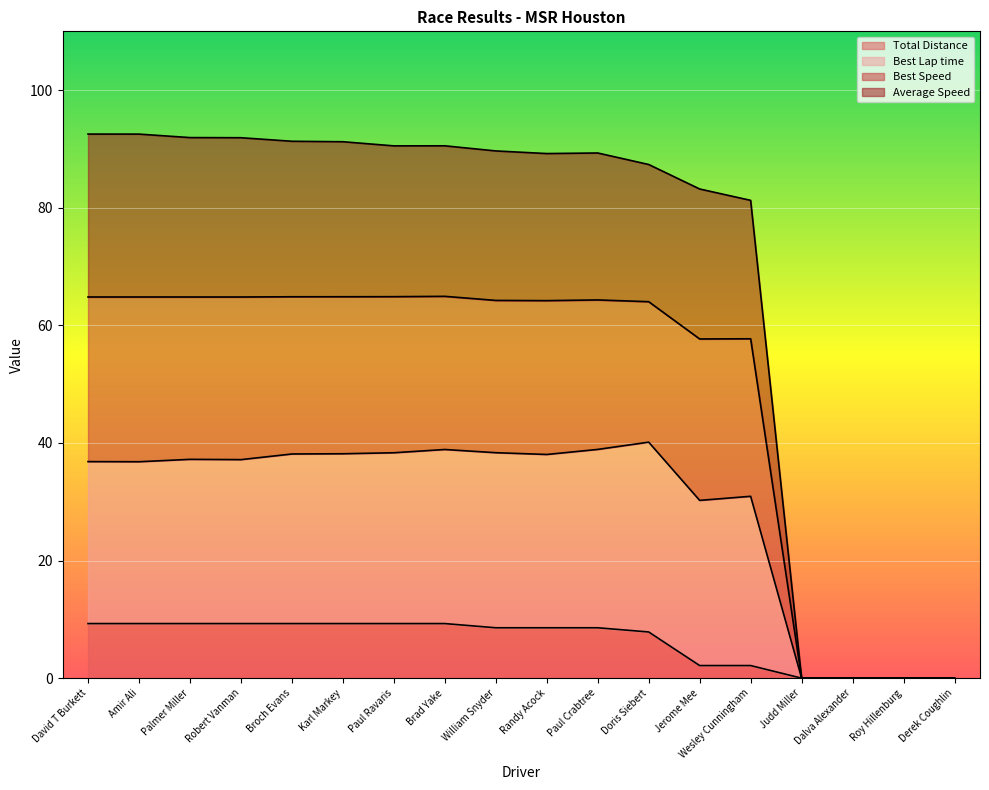

At which category does the chart reach its peak across all series?

David T Burkett